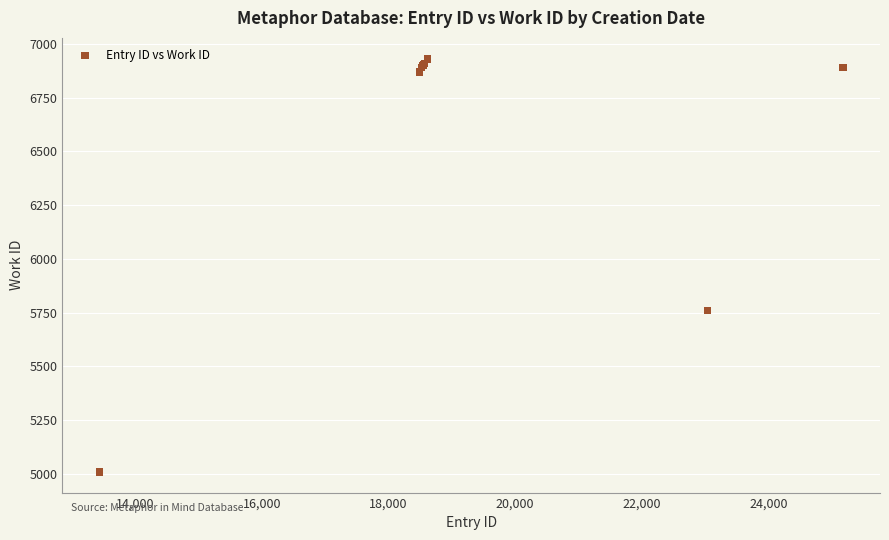

What Y value in the scatter plot is closest to 5970?

5761